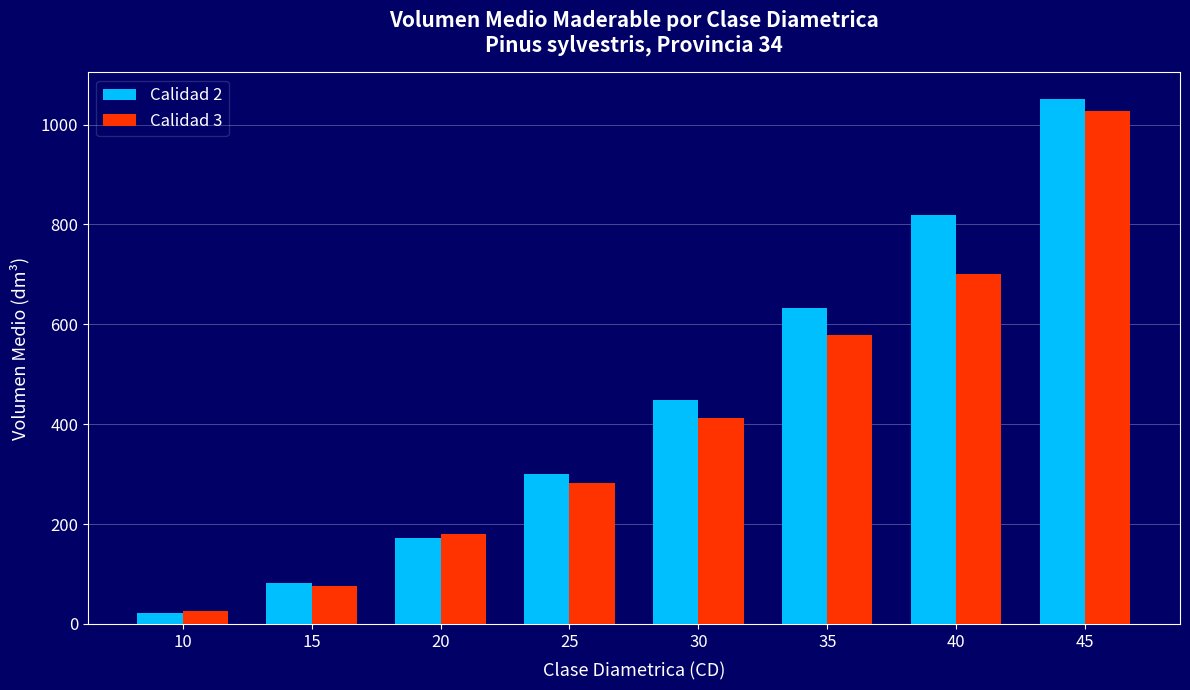

List the labels in order of Calidad 2 value, largest first.

45, 40, 35, 30, 25, 20, 15, 10